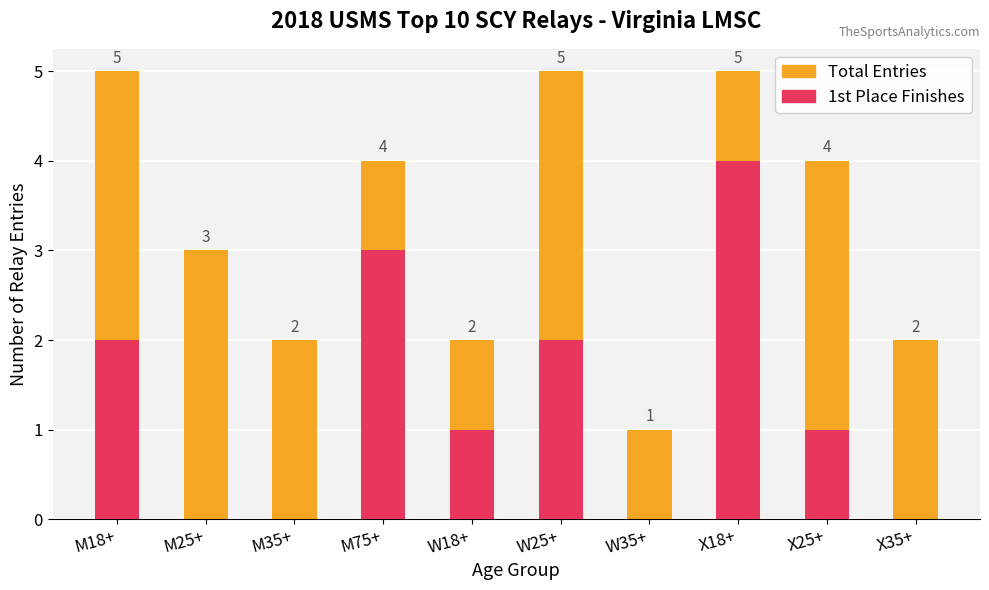

Reading left to right, extract all data points from this chart.

Total Entries: M18+=5	M25+=3	M35+=2	M75+=4	W18+=2	W25+=5	W35+=1	X18+=5	X25+=4	X35+=2
1st Place Finishes: M18+=2	M25+=0	M35+=0	M75+=3	W18+=1	W25+=2	W35+=0	X18+=4	X25+=1	X35+=0